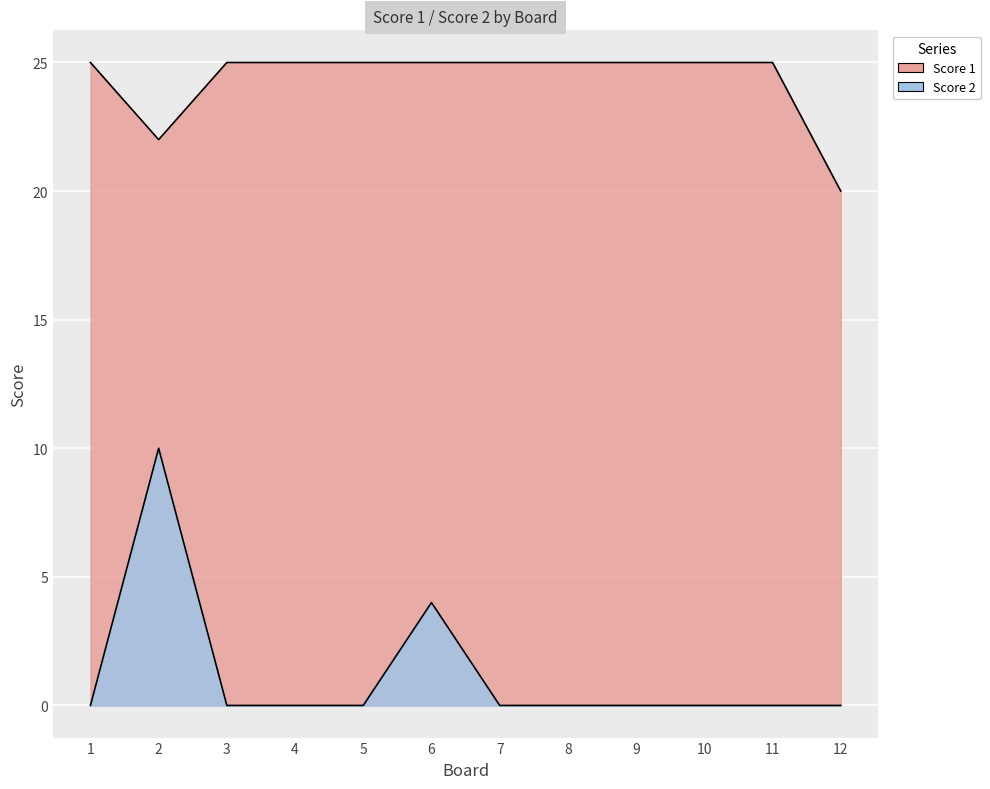

List the labels in order of Score 1 value, smallest first.

12, 2, 1, 3, 4, 5, 6, 7, 8, 9, 10, 11